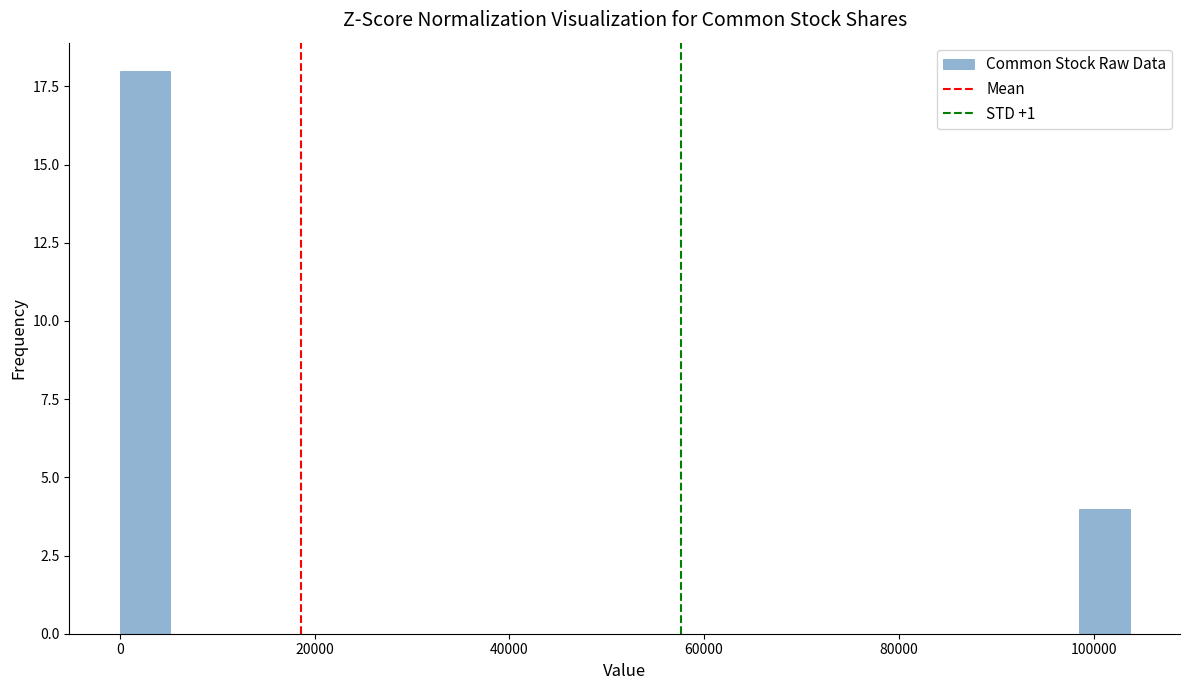

Around what value on the x-axis is the tallest bar? Give the approximate position of its centre, as read against the axis.

2000